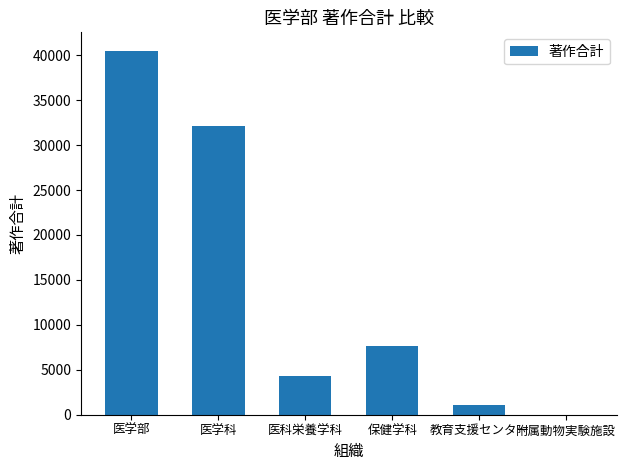

Reading right to left, list all the values displayed in this chart.

5	1072	7599	4353	32118	40515